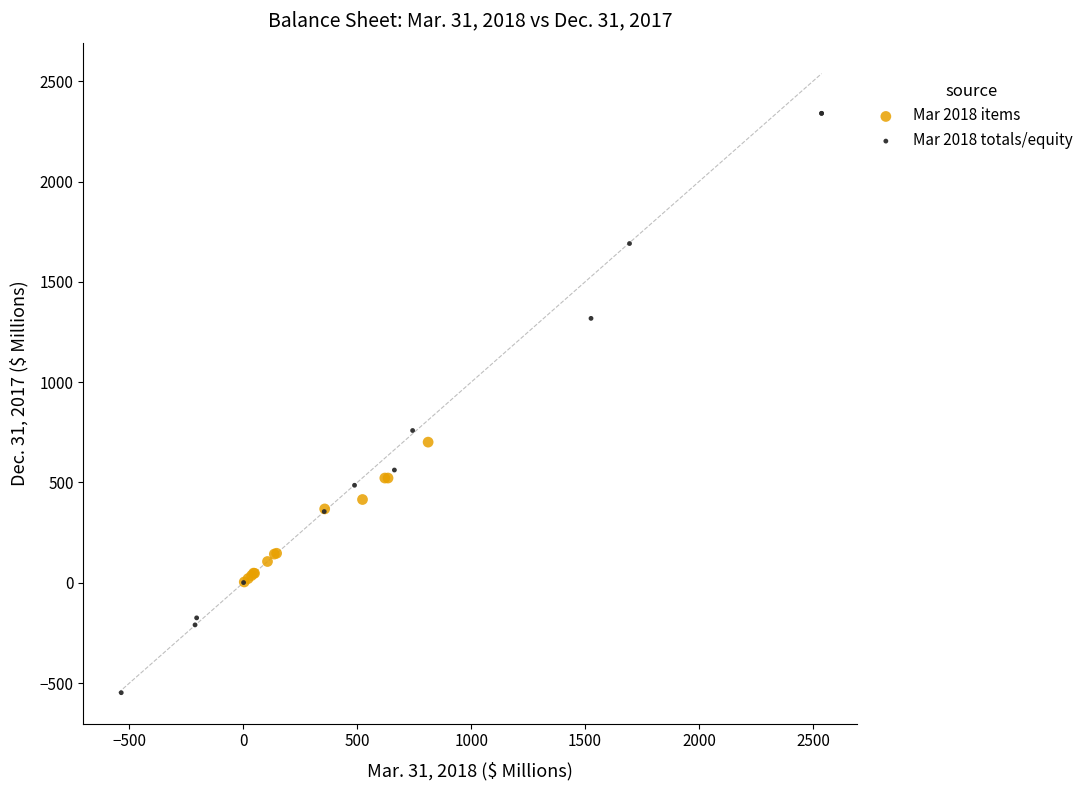

Which series has the largest Y range (max minus min)?

Mar 2018 totals/equity